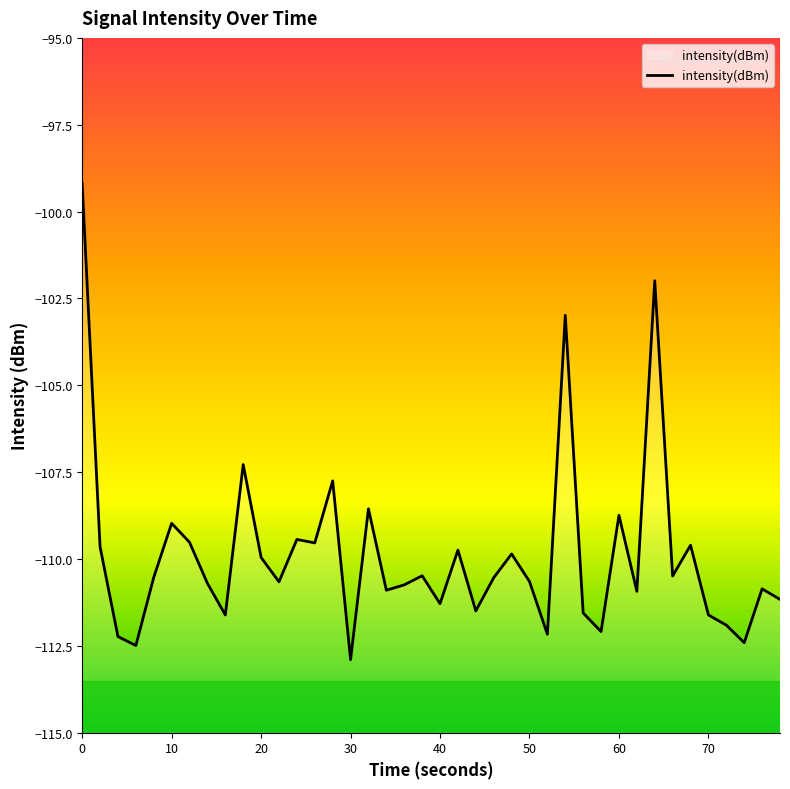

What is the change in value from 10 to 20?

-1.0